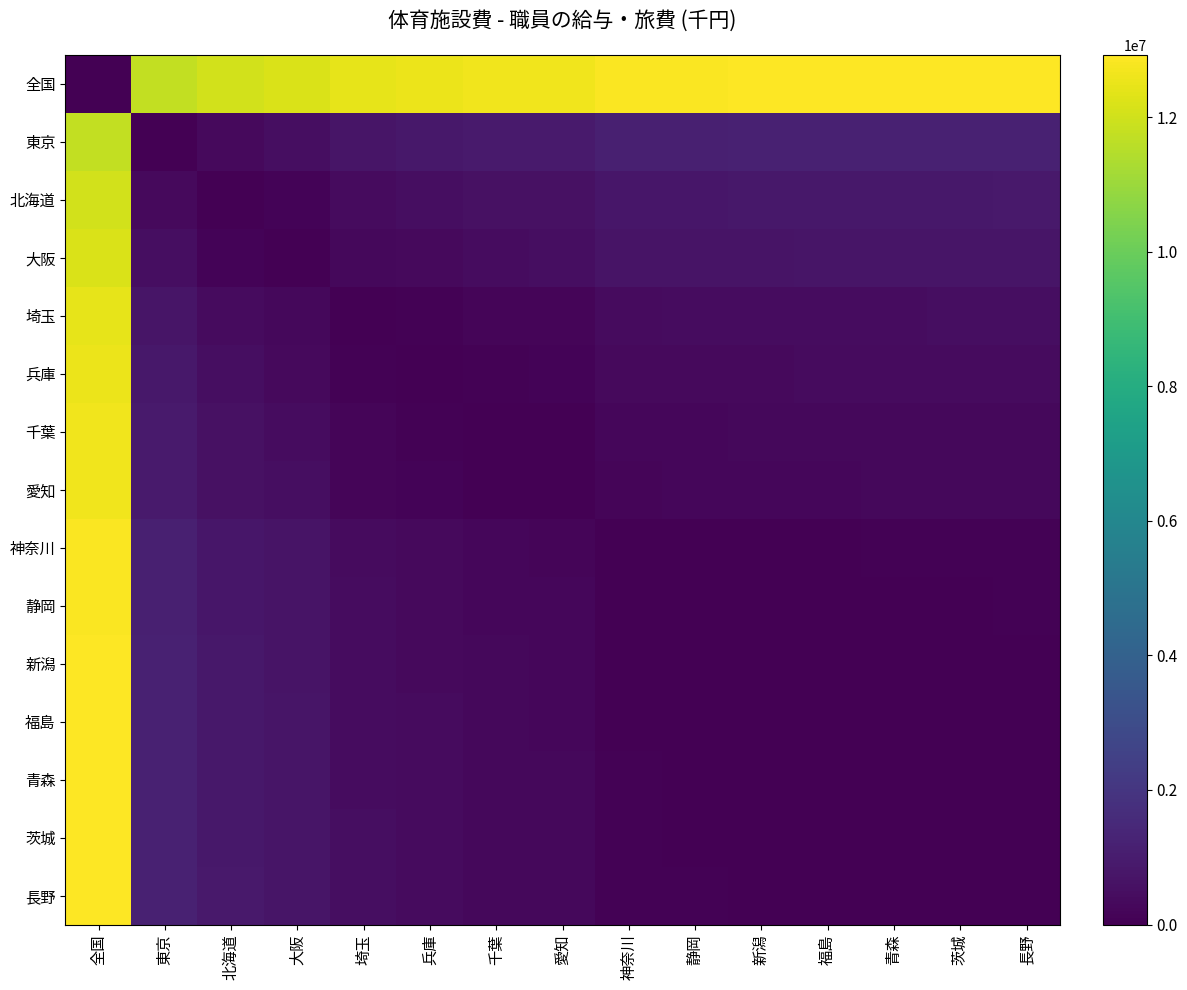

Reading left to right, list all the values displayed in this chart.

全国: 全国=0	東京=11714697	北海道=12066833	大阪=12184729	埼玉=12466080	兵庫=12536619	千葉=12627624	愛知=12664117	神奈川=12844574	静岡=12873924	新潟=12886379	福島=12894695	青森=12919481	茨城=12924281	長野=12925403
東京: 全国=11714697	東京=0	北海道=352136	大阪=470032	埼玉=751383	兵庫=821922	千葉=912927	愛知=949420	神奈川=1129877	静岡=1159227	新潟=1171682	福島=1179998	青森=1204784	茨城=1209584	長野=1210706
北海道: 全国=12066833	東京=352136	北海道=0	大阪=117896	埼玉=399247	兵庫=469786	千葉=560791	愛知=597284	神奈川=777741	静岡=807091	新潟=819546	福島=827862	青森=852648	茨城=857448	長野=858570
大阪: 全国=12184729	東京=470032	北海道=117896	大阪=0	埼玉=281351	兵庫=351890	千葉=442895	愛知=479388	神奈川=659845	静岡=689195	新潟=701650	福島=709966	青森=734752	茨城=739552	長野=740674
埼玉: 全国=12466080	東京=751383	北海道=399247	大阪=281351	埼玉=0	兵庫=70539	千葉=161544	愛知=198037	神奈川=378494	静岡=407844	新潟=420299	福島=428615	青森=453401	茨城=458201	長野=459323
兵庫: 全国=12536619	東京=821922	北海道=469786	大阪=351890	埼玉=70539	兵庫=0	千葉=91005	愛知=127498	神奈川=307955	静岡=337305	新潟=349760	福島=358076	青森=382862	茨城=387662	長野=388784
千葉: 全国=12627624	東京=912927	北海道=560791	大阪=442895	埼玉=161544	兵庫=91005	千葉=0	愛知=36493	神奈川=216950	静岡=246300	新潟=258755	福島=267071	青森=291857	茨城=296657	長野=297779
愛知: 全国=12664117	東京=949420	北海道=597284	大阪=479388	埼玉=198037	兵庫=127498	千葉=36493	愛知=0	神奈川=180457	静岡=209807	新潟=222262	福島=230578	青森=255364	茨城=260164	長野=261286
神奈川: 全国=12844574	東京=1129877	北海道=777741	大阪=659845	埼玉=378494	兵庫=307955	千葉=216950	愛知=180457	神奈川=0	静岡=29350	新潟=41805	福島=50121	青森=74907	茨城=79707	長野=80829
静岡: 全国=12873924	東京=1159227	北海道=807091	大阪=689195	埼玉=407844	兵庫=337305	千葉=246300	愛知=209807	神奈川=29350	静岡=0	新潟=12455	福島=20771	青森=45557	茨城=50357	長野=51479
新潟: 全国=12886379	東京=1171682	北海道=819546	大阪=701650	埼玉=420299	兵庫=349760	千葉=258755	愛知=222262	神奈川=41805	静岡=12455	新潟=0	福島=8316	青森=33102	茨城=37902	長野=39024
福島: 全国=12894695	東京=1179998	北海道=827862	大阪=709966	埼玉=428615	兵庫=358076	千葉=267071	愛知=230578	神奈川=50121	静岡=20771	新潟=8316	福島=0	青森=24786	茨城=29586	長野=30708
青森: 全国=12919481	東京=1204784	北海道=852648	大阪=734752	埼玉=453401	兵庫=382862	千葉=291857	愛知=255364	神奈川=74907	静岡=45557	新潟=33102	福島=24786	青森=0	茨城=4800	長野=5922
茨城: 全国=12924281	東京=1209584	北海道=857448	大阪=739552	埼玉=458201	兵庫=387662	千葉=296657	愛知=260164	神奈川=79707	静岡=50357	新潟=37902	福島=29586	青森=4800	茨城=0	長野=1122
長野: 全国=12925403	東京=1210706	北海道=858570	大阪=740674	埼玉=459323	兵庫=388784	千葉=297779	愛知=261286	神奈川=80829	静岡=51479	新潟=39024	福島=30708	青森=5922	茨城=1122	長野=0